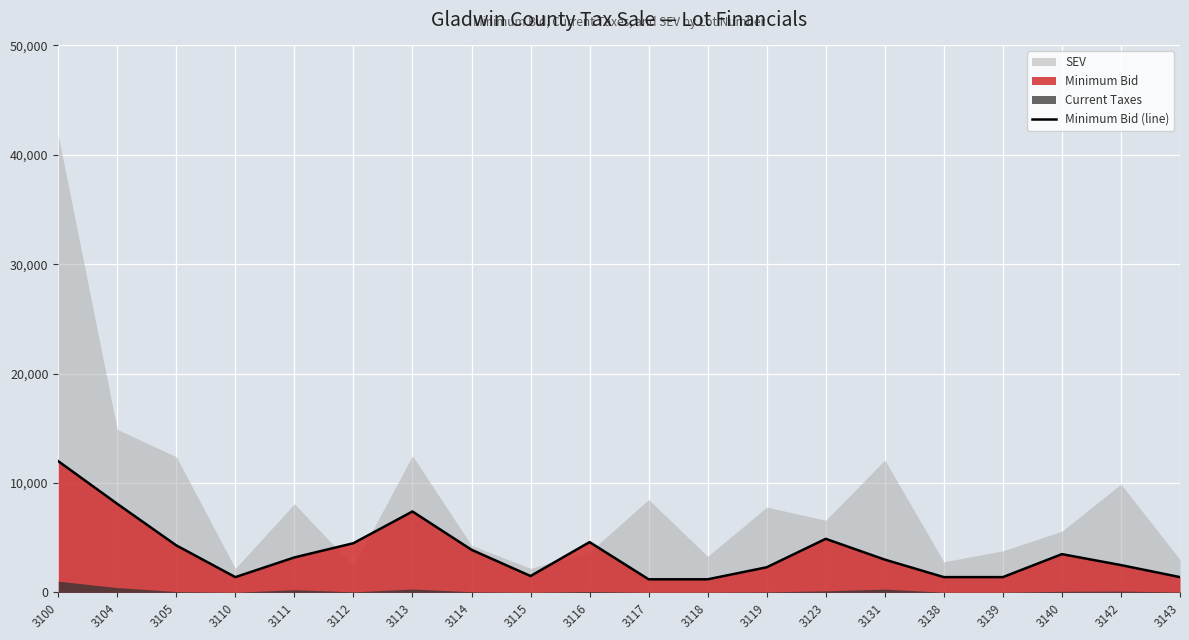

What is the difference between the second highest and second lowest values?

6900